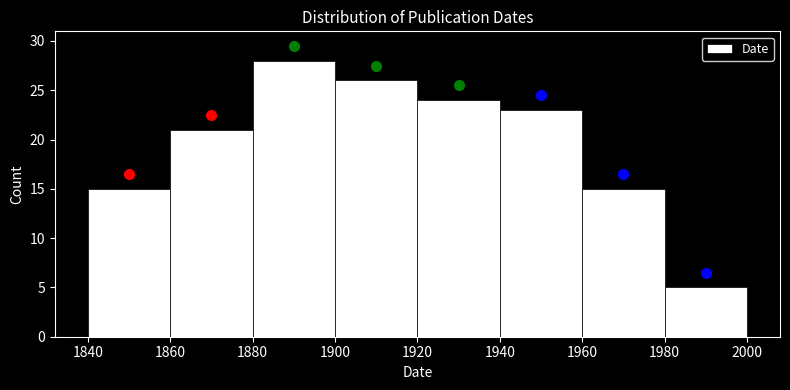

Reading left to right, list every bar in this chart as the range it spans on the x-axis followed by its height. The values are not printed on the chart, so give them approximately, as read against the axis.

1840 to 1860: 15
1860 to 1880: 21
1880 to 1900: 28
1900 to 1920: 26
1920 to 1940: 24
1940 to 1960: 23
1960 to 1980: 15
1980 to 2000: 5